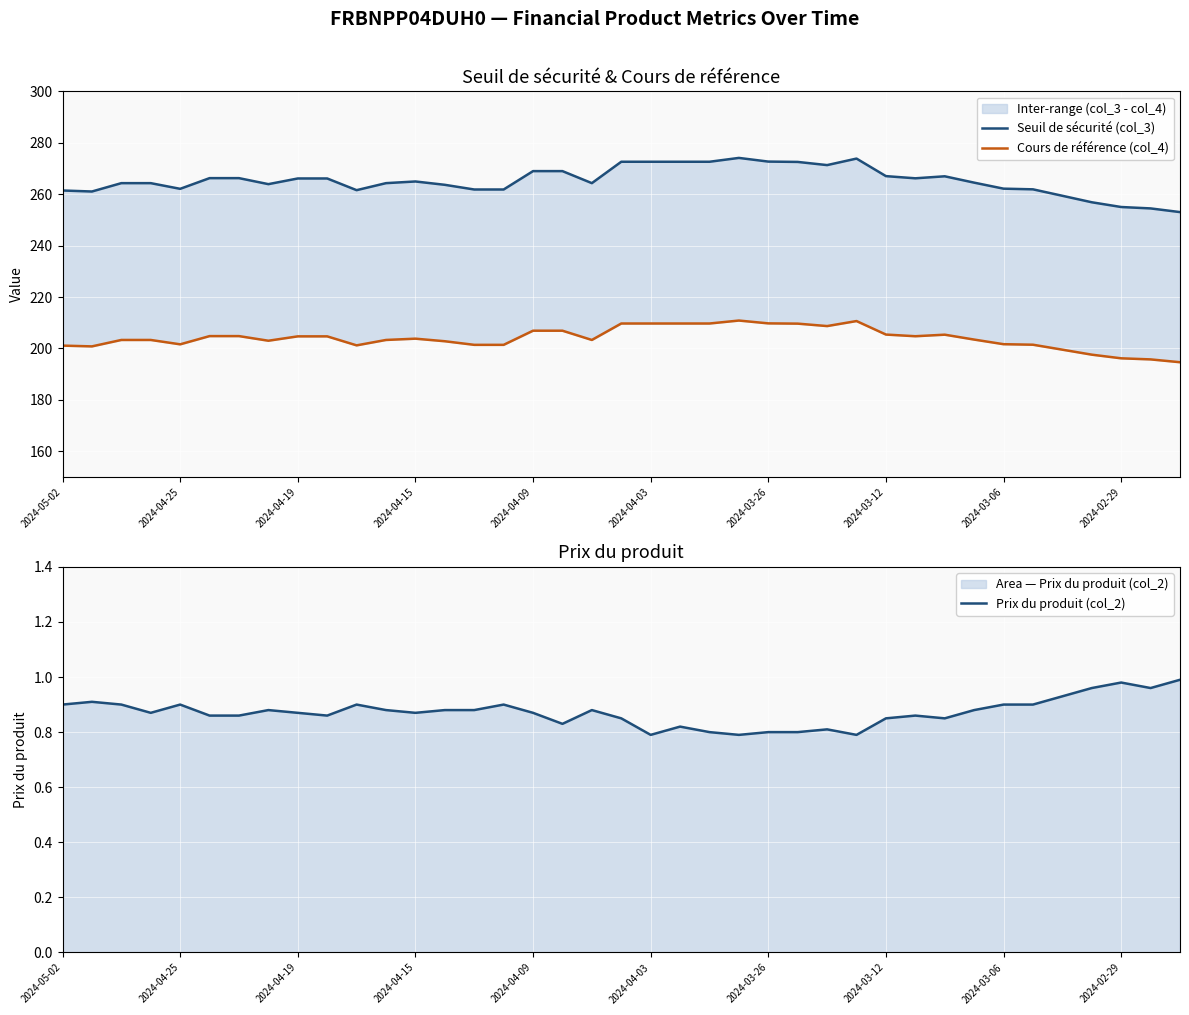

Read the Seuil de sécurité (col_3) value at 19.

272.6